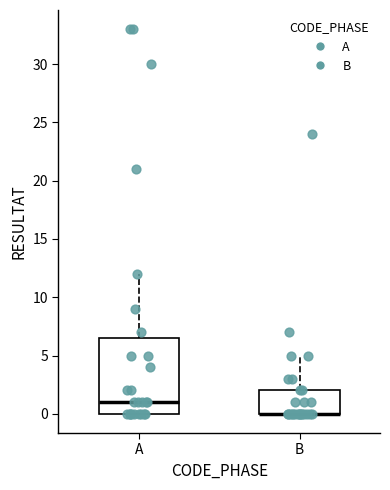

Reading left to right, transcribe this box plot: for each box, give where its median line is, the range the box spans, and where its two whiskers end, as read against the y-axis. The values are not printed on the chart, so give them approximately, as read against the axis.

A: median 1.0, box 0.0 to 6.5, whiskers 0.0 to 12.0
B: median 0.0 (drawn on the box's lower edge), box 0.0 to 2.0, whiskers 0.0 to 5.0